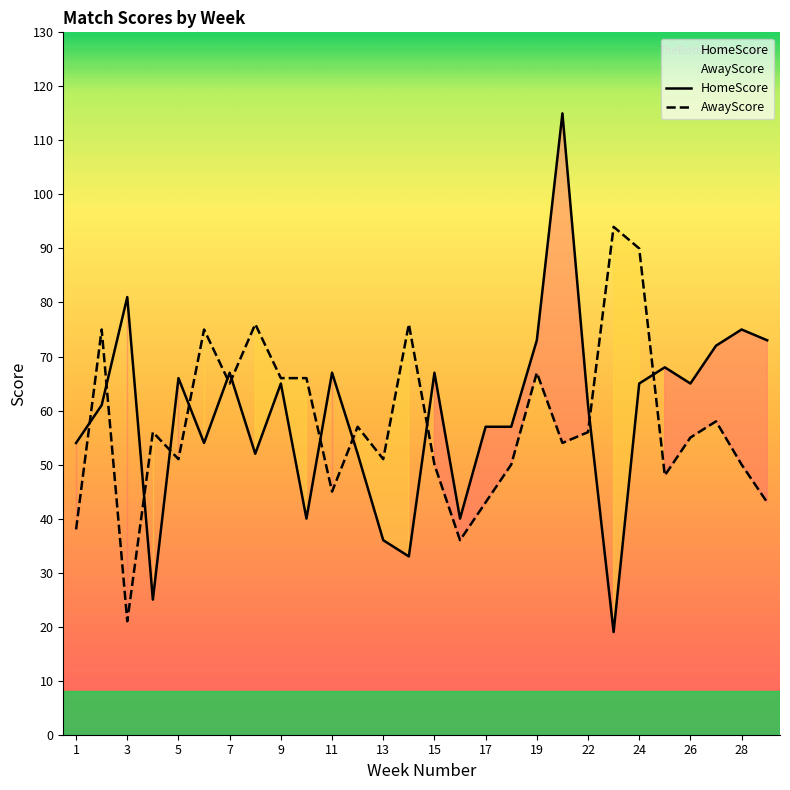

At how many categories does at least one series exceed 43?

27